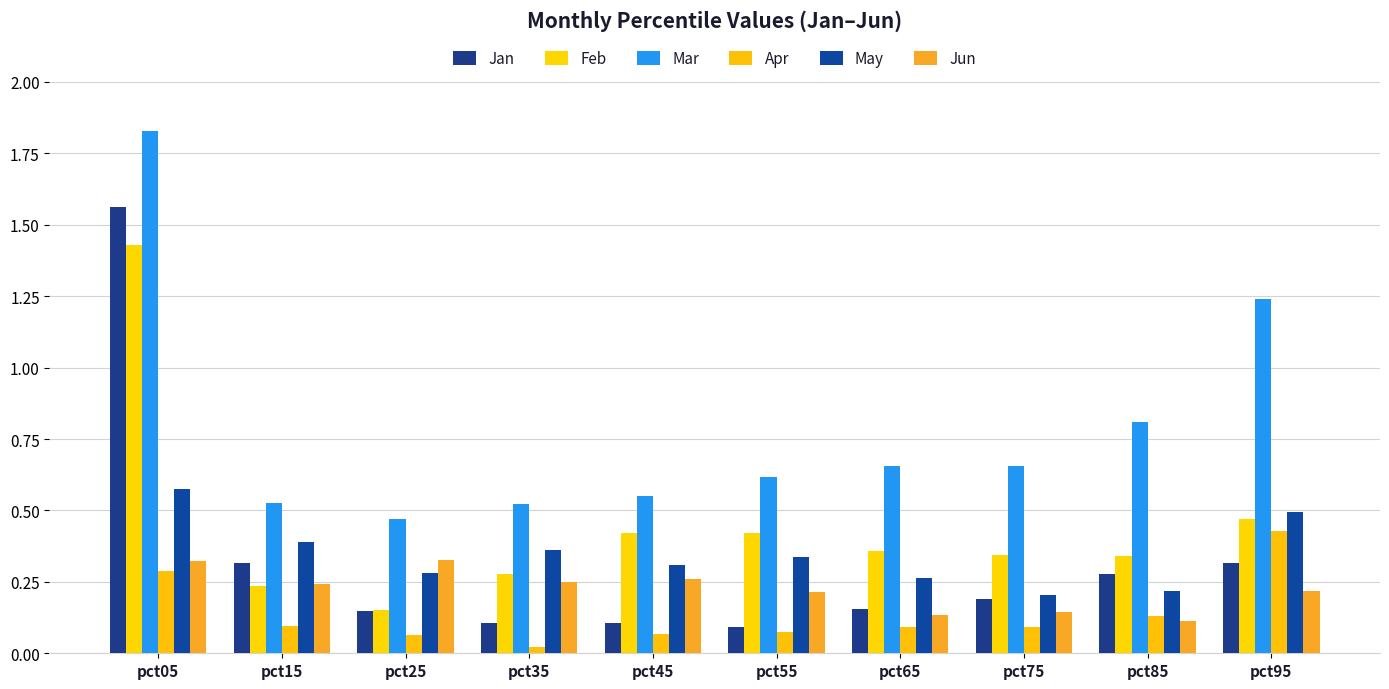

Count the Mar values in the range 0 to 1.

8